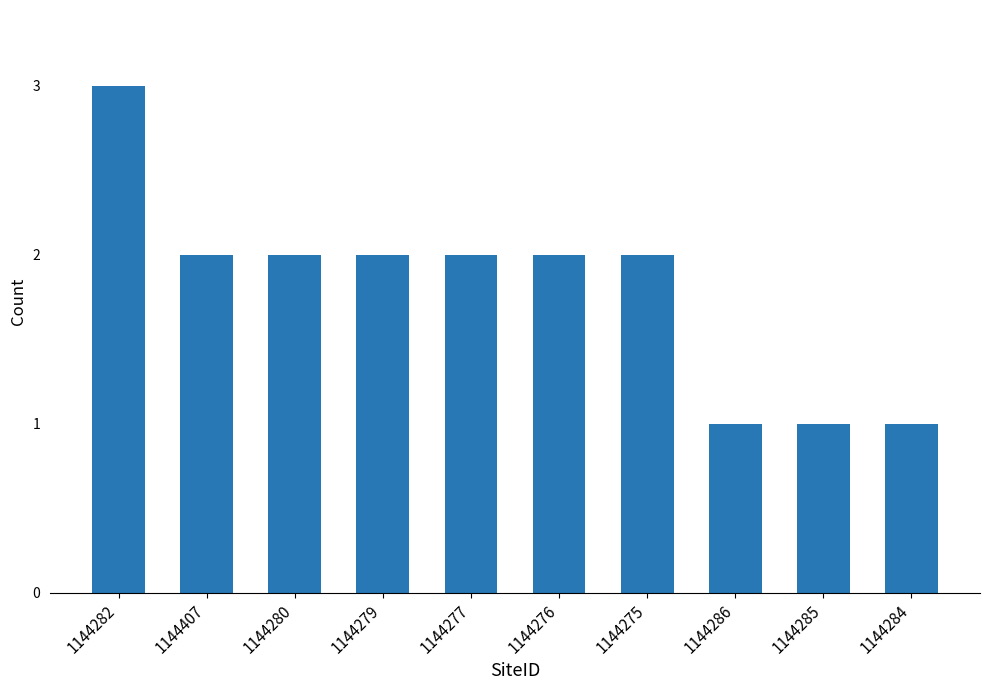

What position from the left is 1144275?

7